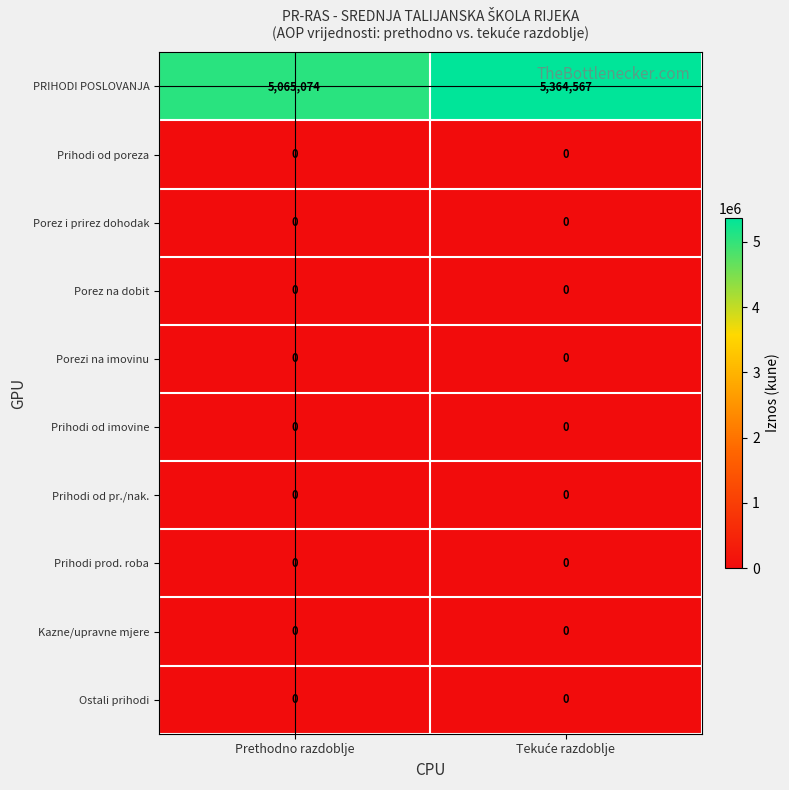

The Prihodi od imovine series shows 0 at Prethodno razdoblje. True or false?

True